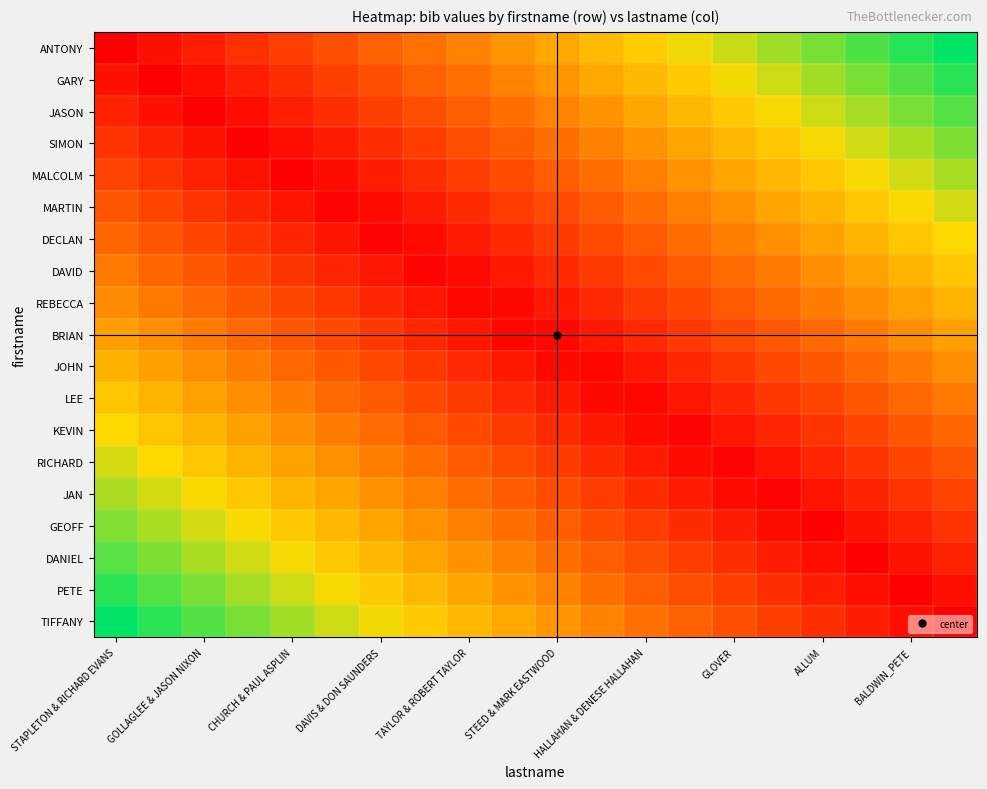

Rank the series by their maximum value, from lowest to highest.

BRIAN, JOHN, REBECCA, LEE, DAVID, KEVIN, DECLAN, RICHARD, MARTIN, JAN, MALCOLM, GEOFF, SIMON, DANIEL, JASON, PETE, GARY, TIFFANY, ANTONY